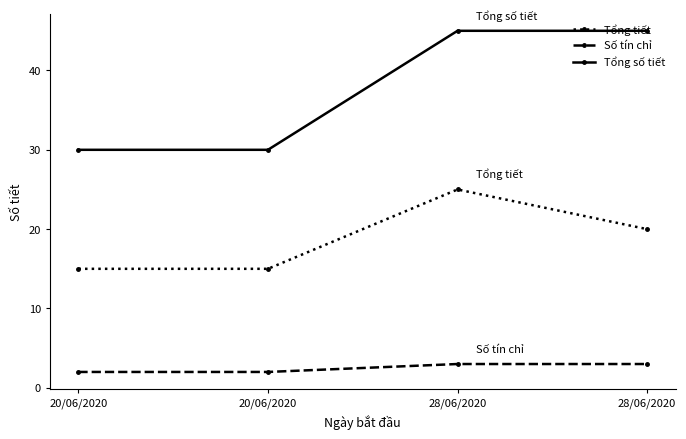

What is the total value across all series at 28/06/2020?

73